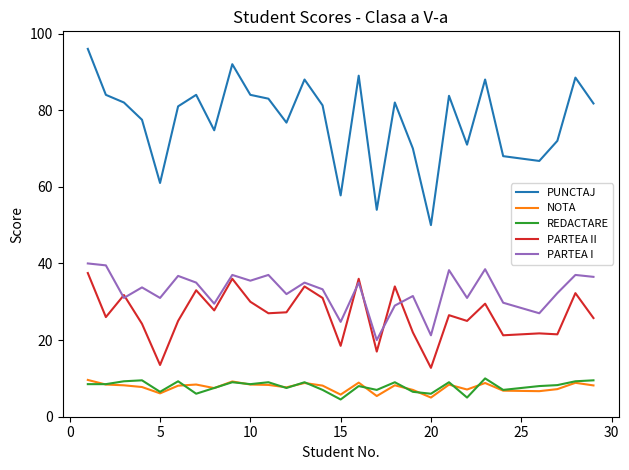

True or false: REDACTARE has more than 0 interior local peaks.

True